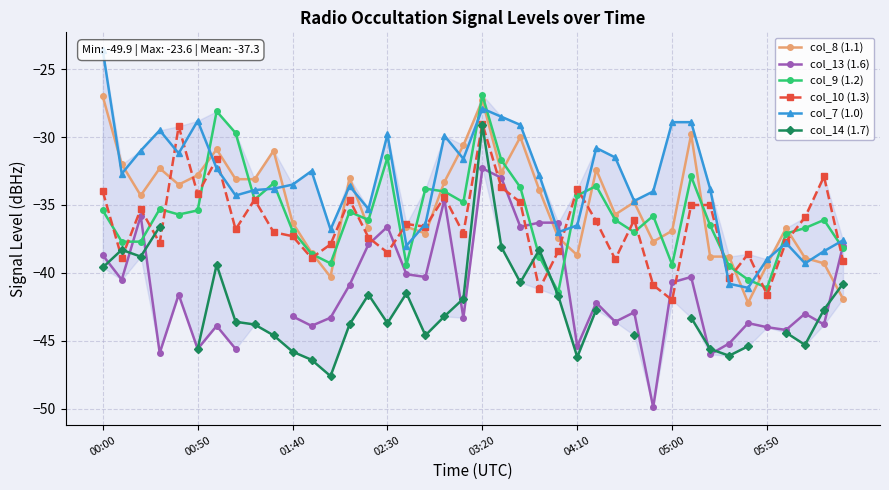

What is the lowest value of the col_10 (1.3) series?

-42.0